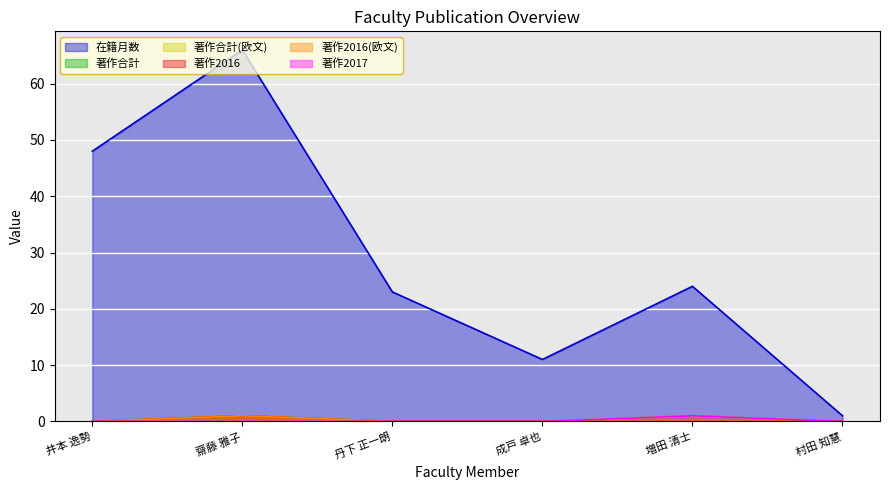

True or false: 著作2017 and 著作合計(欧文) cross at least once.

False